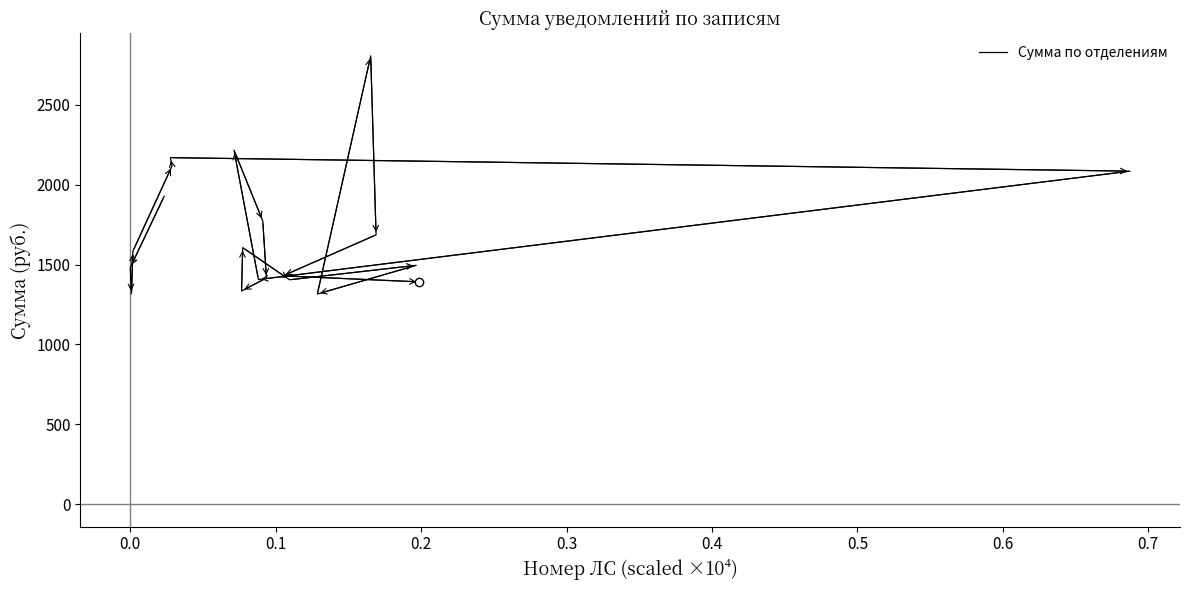

What is the difference between the maximum and second lowest values?

1488.3